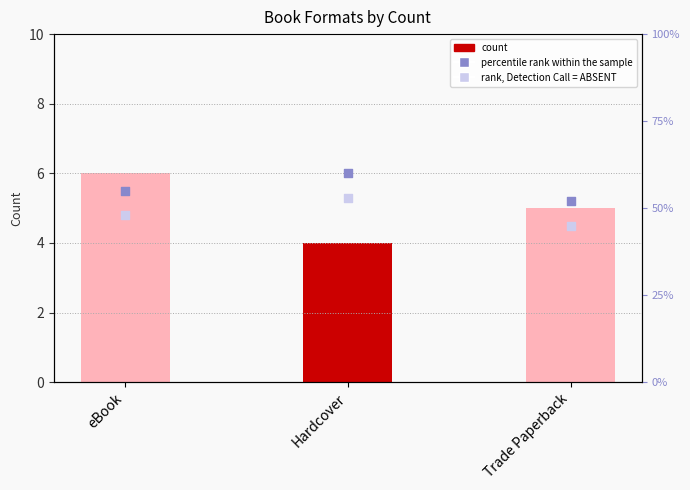

Which series contains the lowest Y value?

count